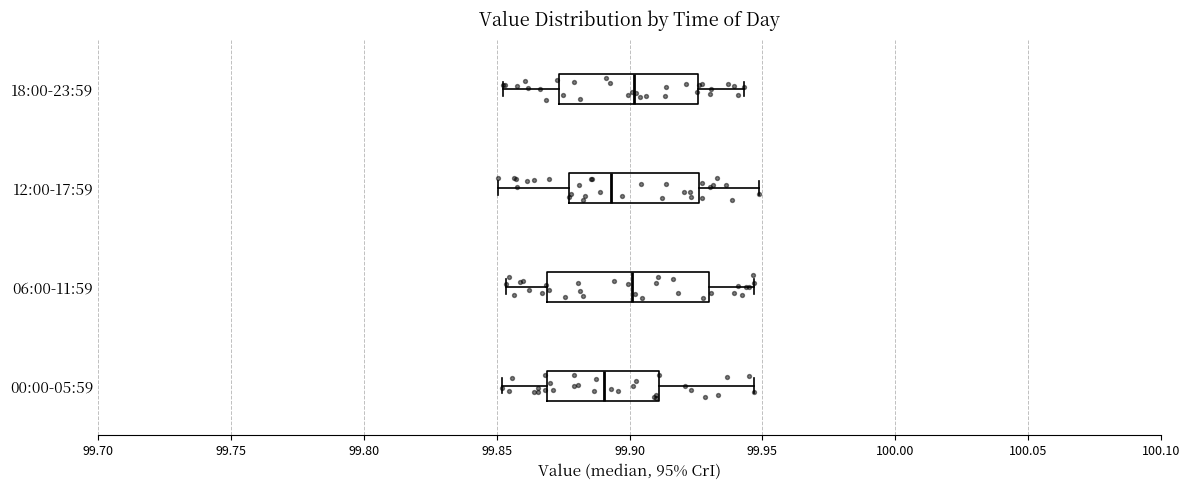

Reading bottom to top, read every box against the x-axis: the position of its median line, the range the box covers, and the ends of its whiskers. The values are not printed on the chart, so give them approximately, as read against the axis.

00:00-05:59: median 99.890, box 99.870 to 99.910, whiskers 99.850 to 99.945
06:00-11:59: median 99.900, box 99.870 to 99.930, whiskers 99.855 to 99.945
12:00-17:59: median 99.895, box 99.875 to 99.925, whiskers 99.850 to 99.950
18:00-23:59: median 99.900, box 99.875 to 99.925, whiskers 99.855 to 99.945